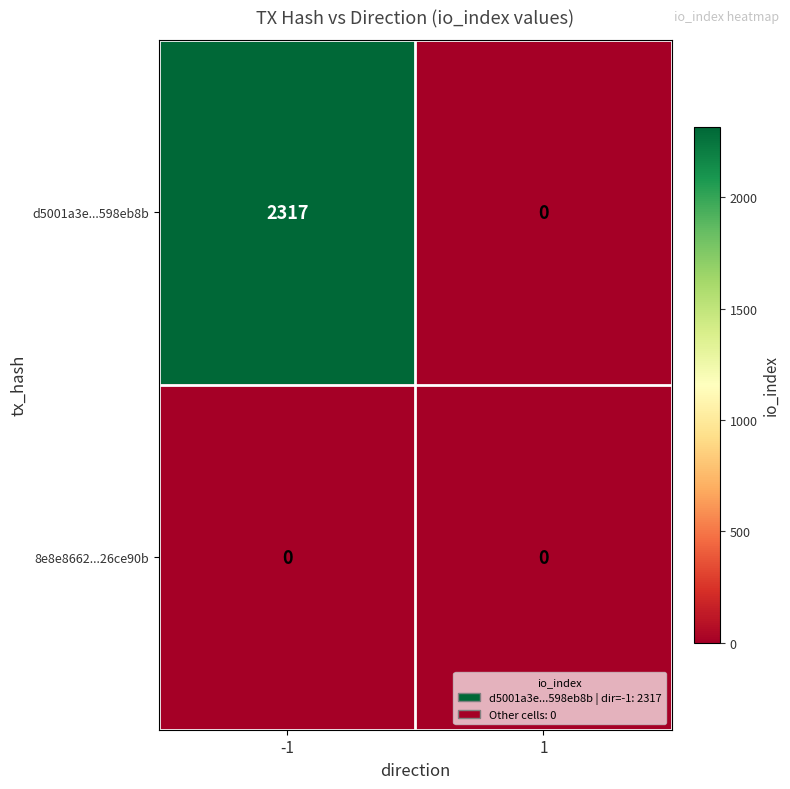

List the series in order of their overall mean, lowest first.

8e8e8662...26ce90b, d5001a3e...598eb8b